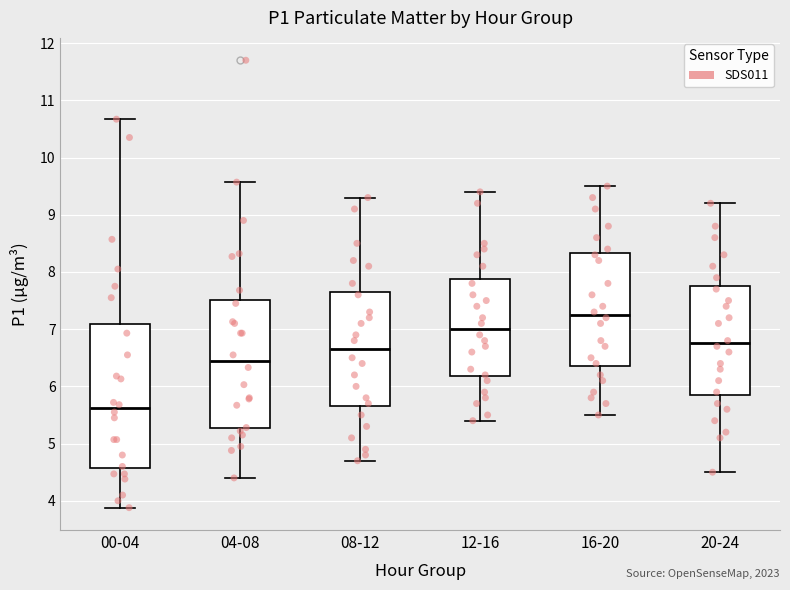

Where does the median line of the box for 04-08 sit on the y-axis? The values are not printed on the chart, so give them approximately, as read against the axis.

6.4